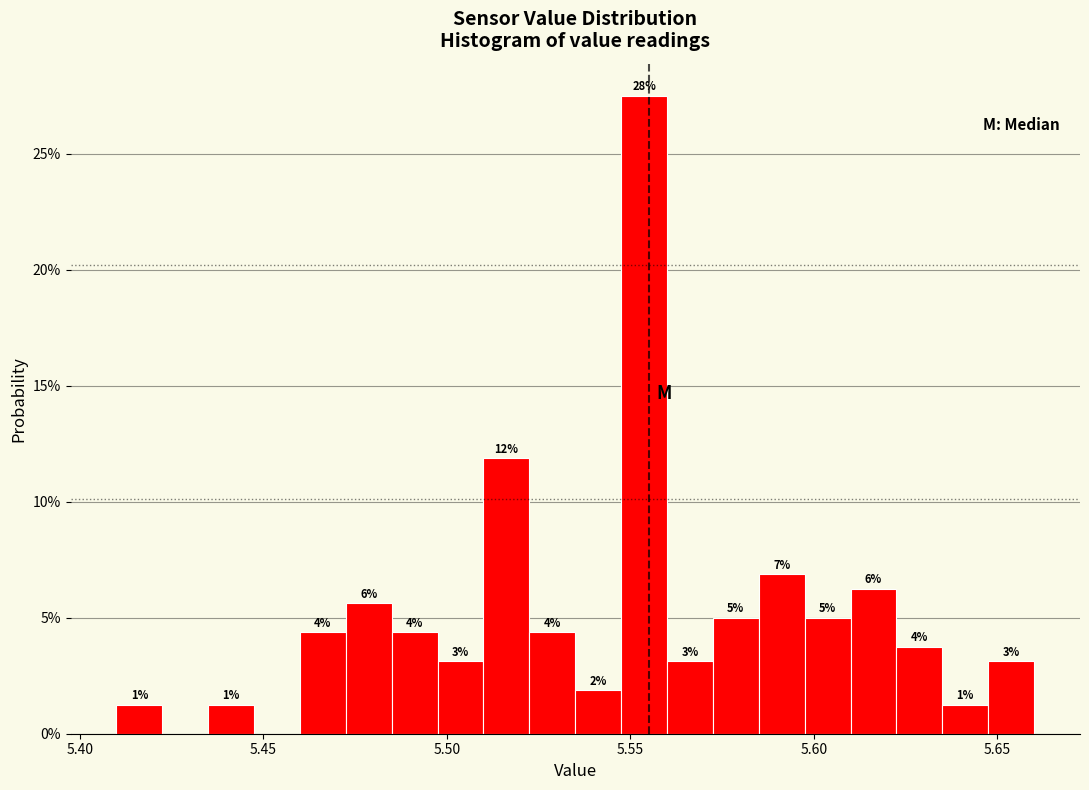

Read against the x-axis, roughly where is the centre of the tallest bar?

5.555